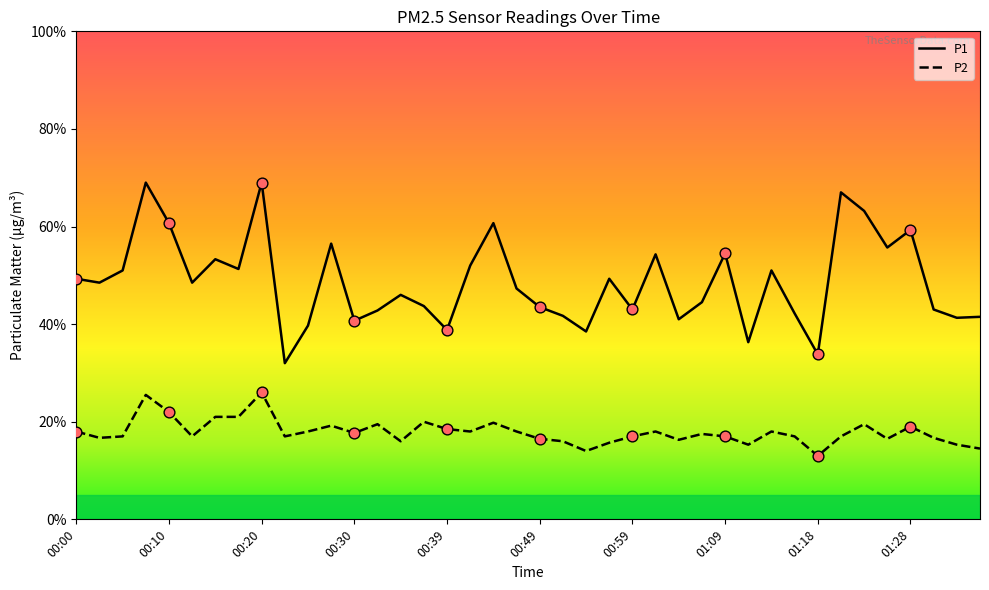

At how many categories does at least one series exceed 6?

6